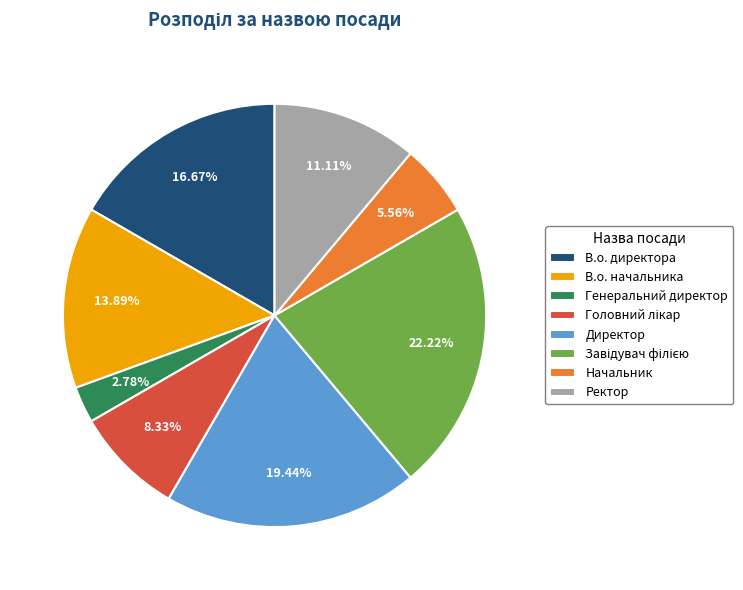

Count the number of slices in the pie.

8